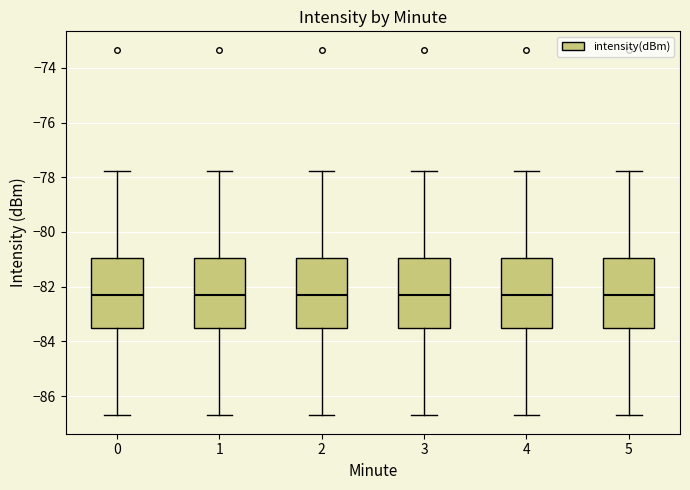

Reading left to right, read every box against the y-axis: the position of its median line, the range the box covers, and the ends of its whiskers. The values are not printed on the chart, so give them approximately, as read against the axis.

0: median -82.4, box -83.6 to -81.0, whiskers -86.8 to -77.8
1: median -82.4, box -83.6 to -81.0, whiskers -86.8 to -77.8
2: median -82.4, box -83.6 to -81.0, whiskers -86.8 to -77.8
3: median -82.4, box -83.6 to -81.0, whiskers -86.8 to -77.8
4: median -82.4, box -83.6 to -81.0, whiskers -86.8 to -77.8
5: median -82.4, box -83.6 to -81.0, whiskers -86.8 to -77.8